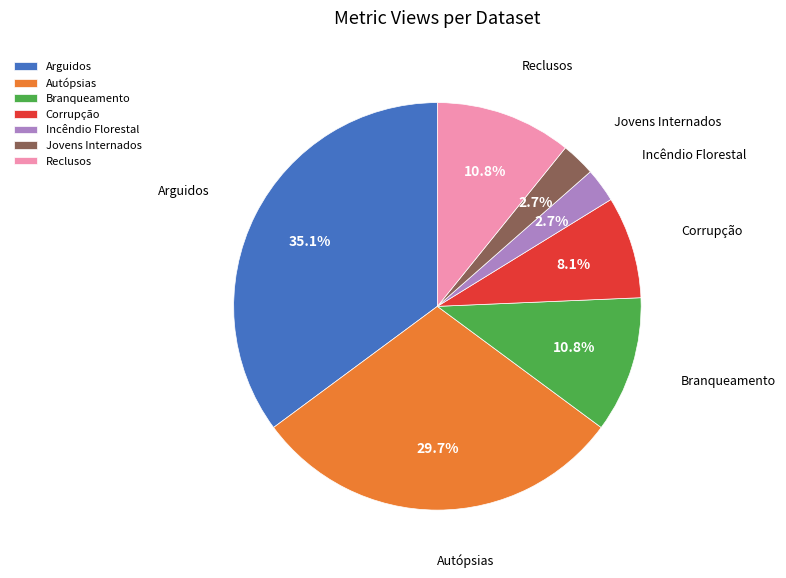

Is Jovens Internados the majority of the pie?

No